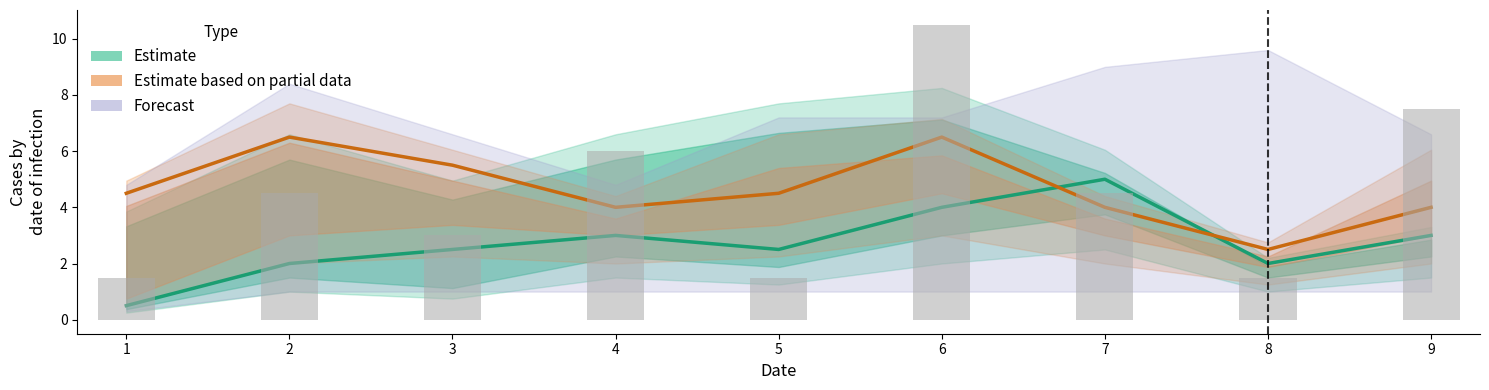

How many data points in col_9 are less than 5?

4